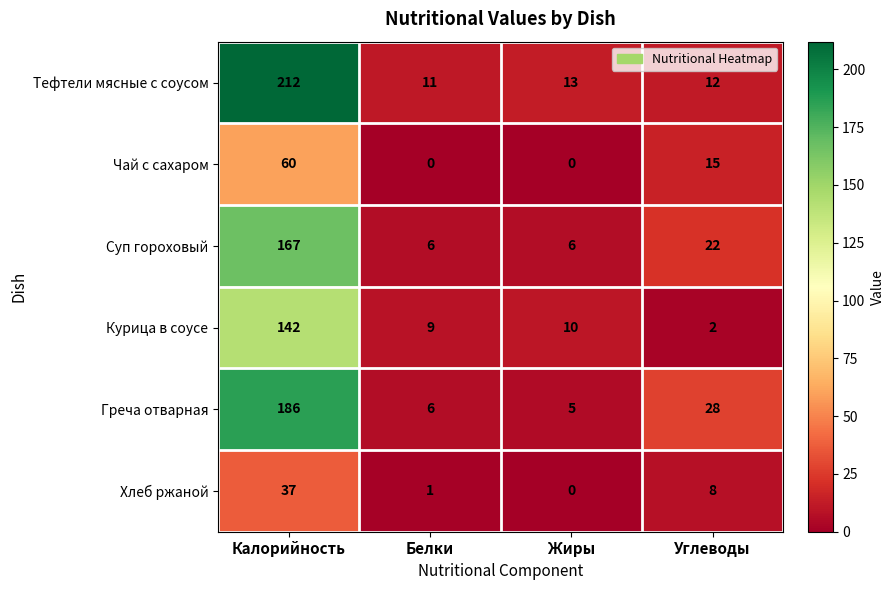

How many series are shown in this chart?

6